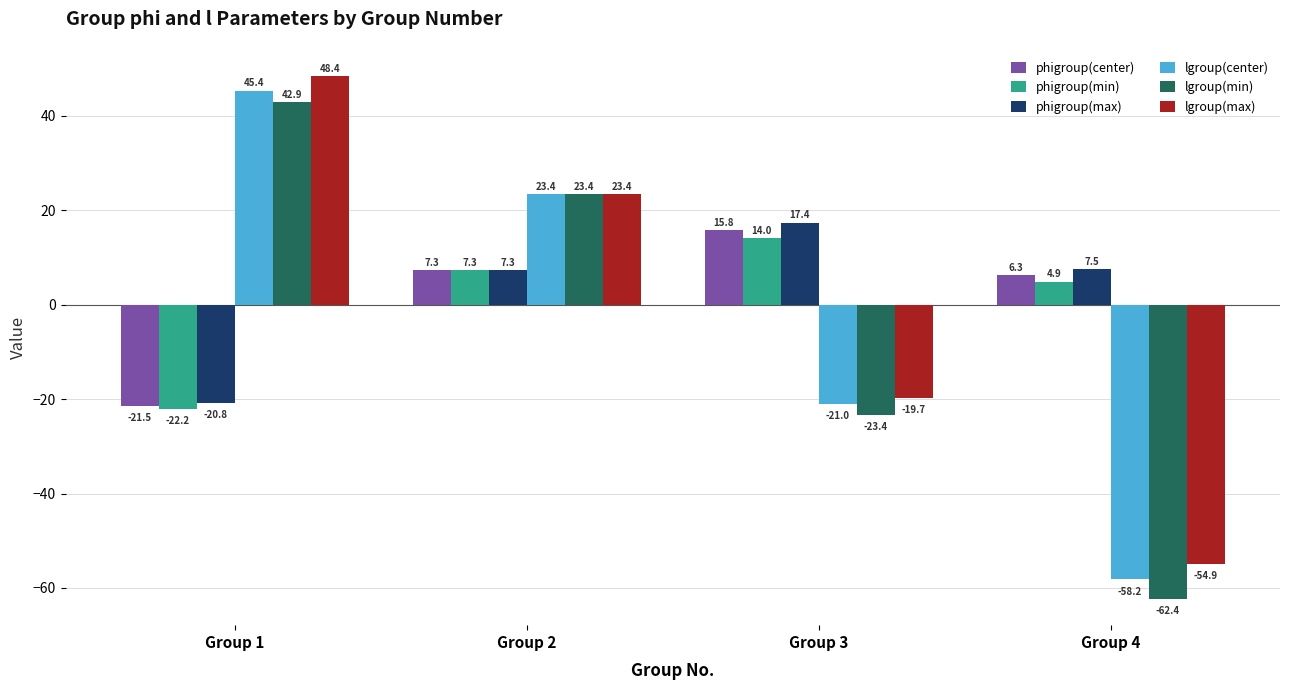

What is the sum of all phigroup(center) values?

7.9